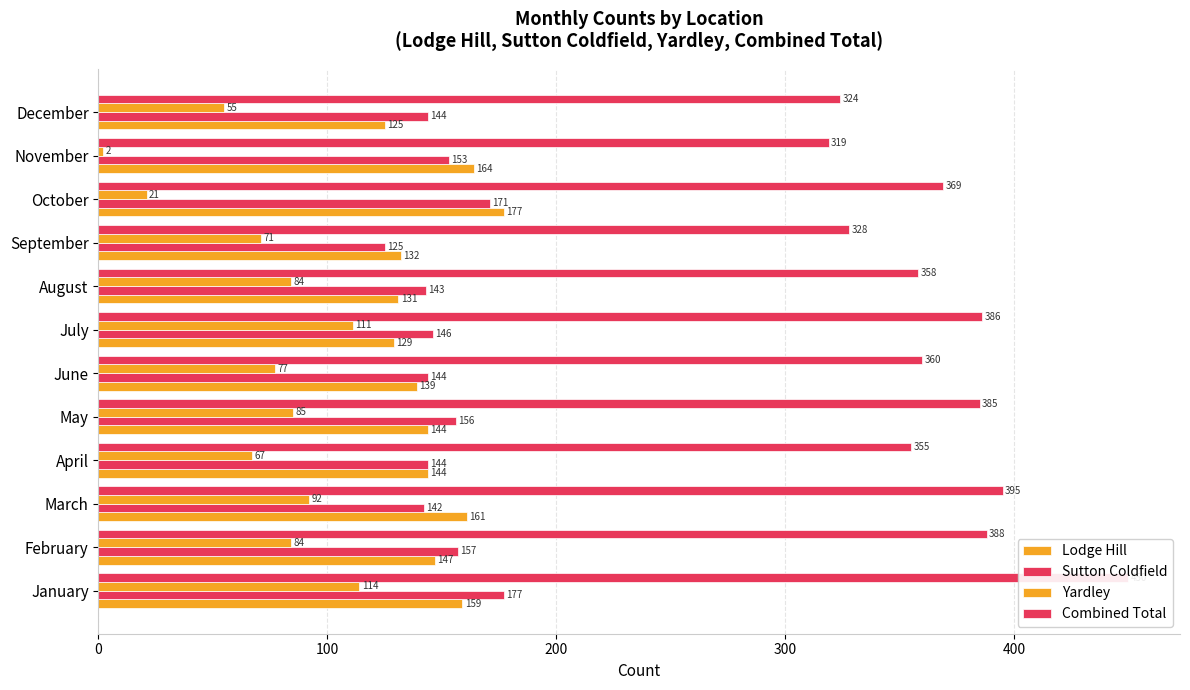

Reading left to right, list all the values displayed in this chart.

Lodge Hill: 159	147	161	144	144	139	129	131	132	177	164	125
Sutton Coldfield: 177	157	142	144	156	144	146	143	125	171	153	144
Yardley: 114	84	92	67	85	77	111	84	71	21	2	55
Combined Total: 450	388	395	355	385	360	386	358	328	369	319	324